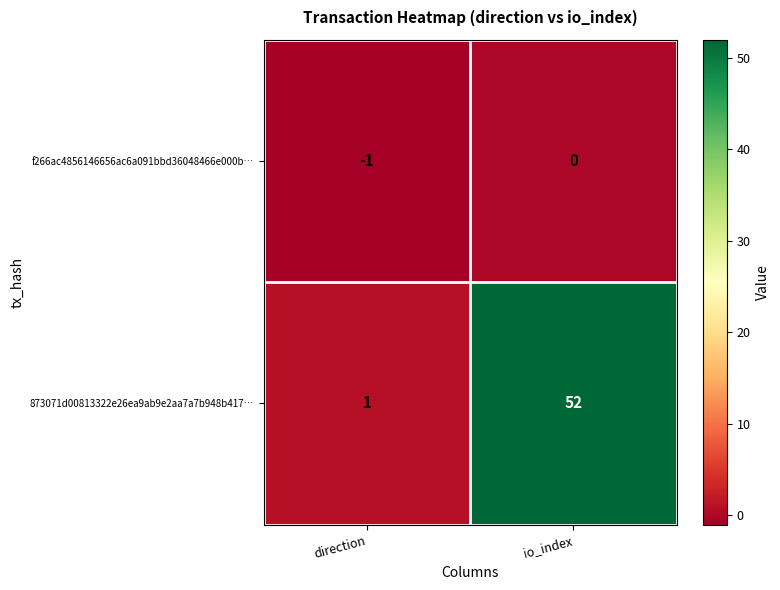

Is it true that 873071d00813322e26ea9ab9e2aa7a7b948b417… equals 69 at io_index?

False